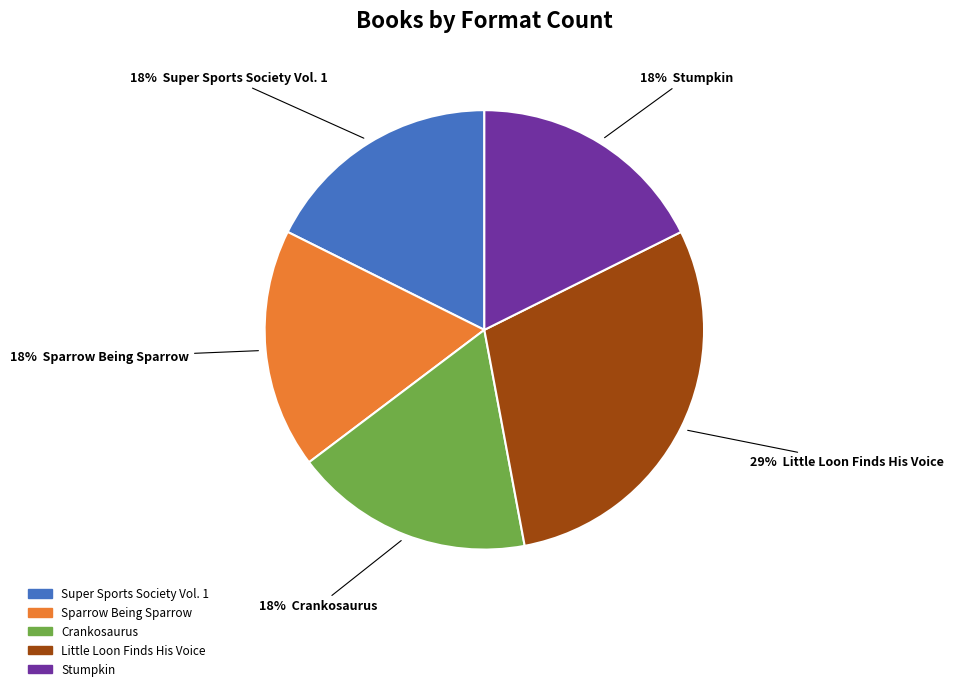

Between Little Loon Finds His Voice and Crankosaurus, which is larger?

Little Loon Finds His Voice